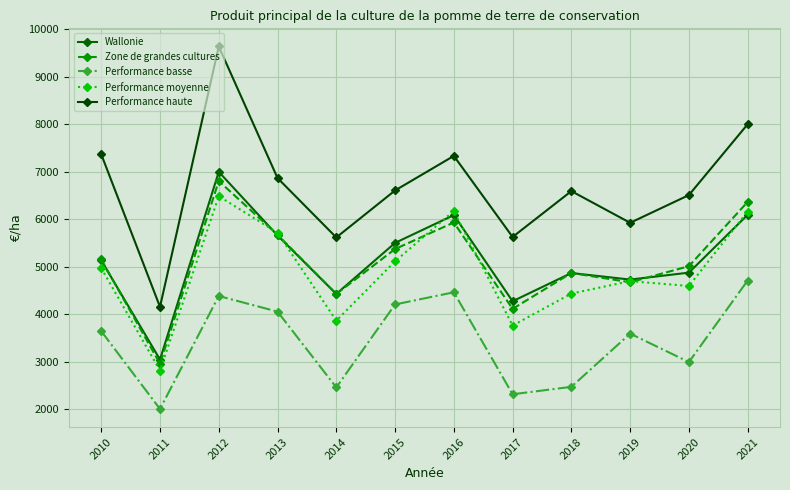

How many lines are shown in the chart?

5